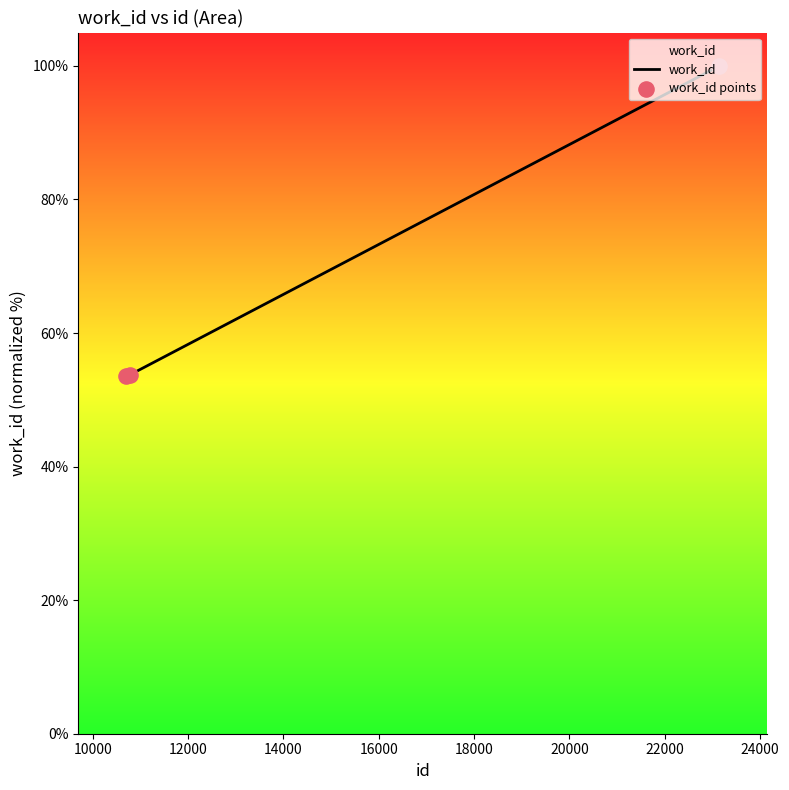

What is the greatest value displayed?

100.0